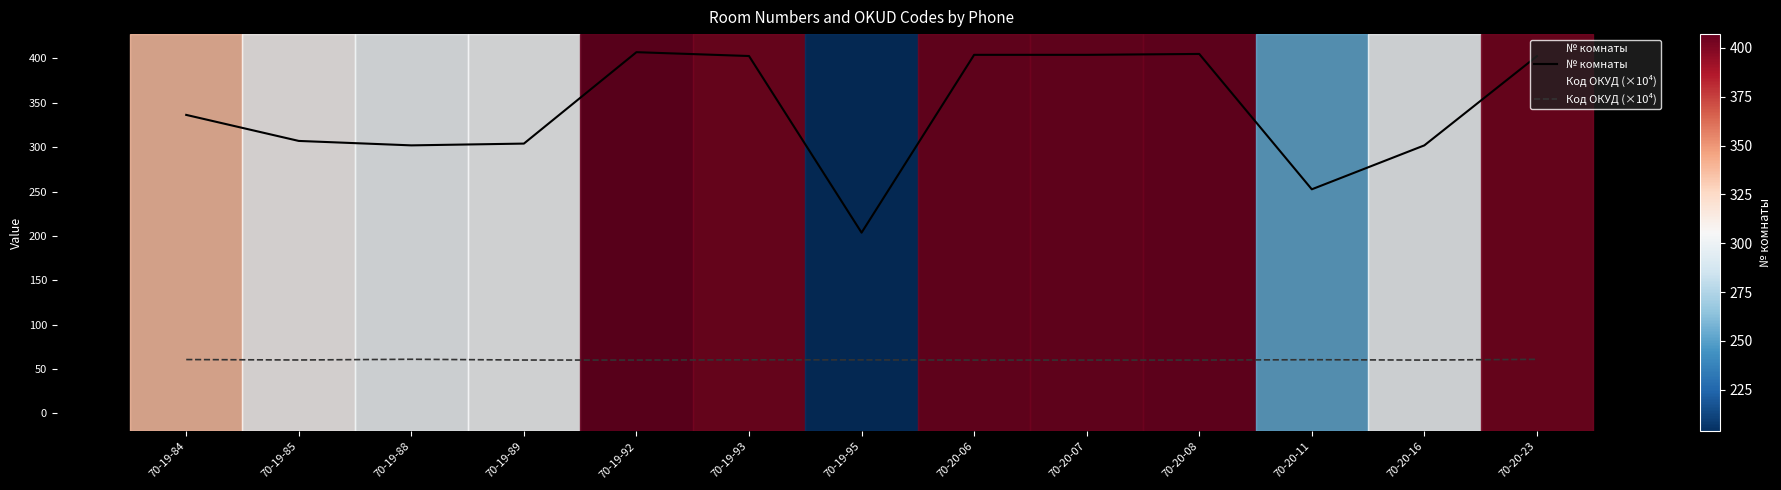

How many distinct data groups are displayed?

2